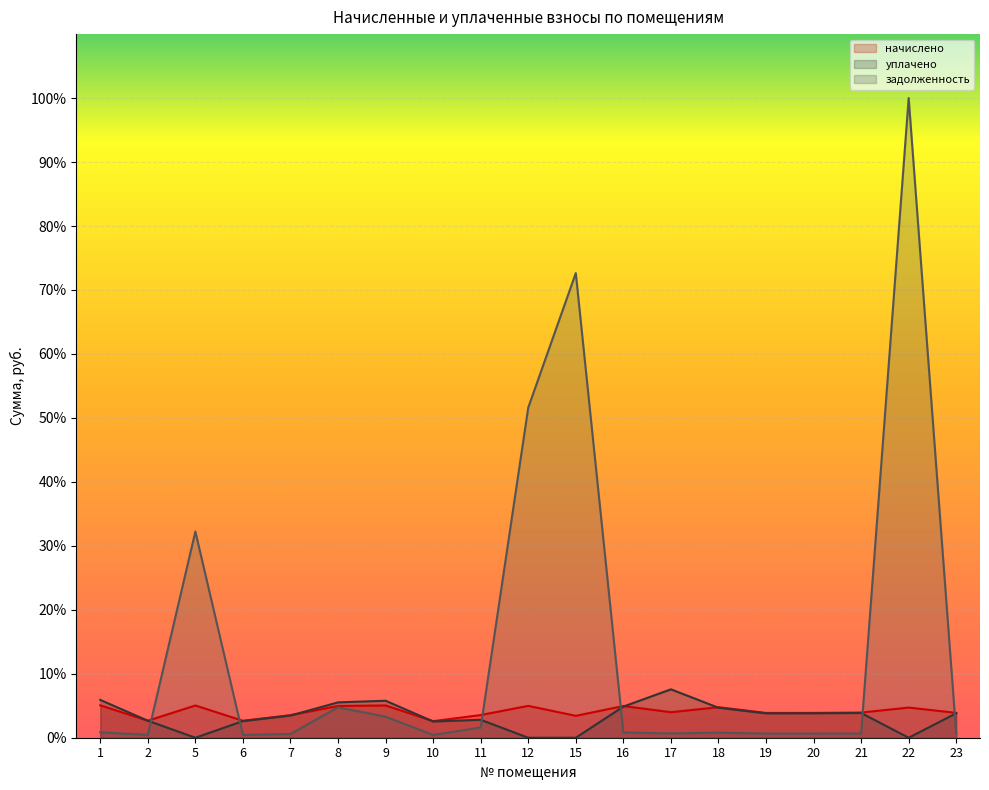

True or false: уплачено has a value of 3.5 at 7.

True